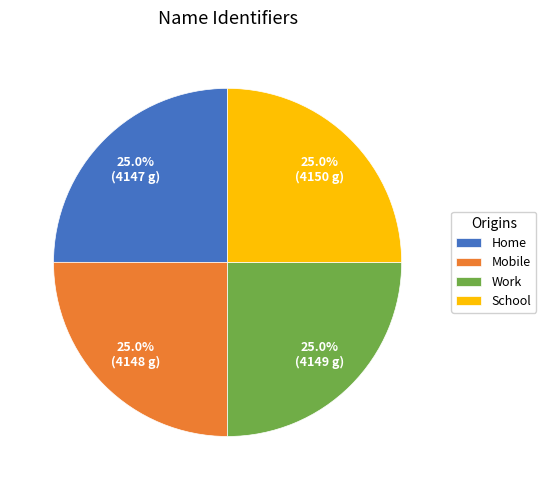

Is there a majority slice in this chart?

No